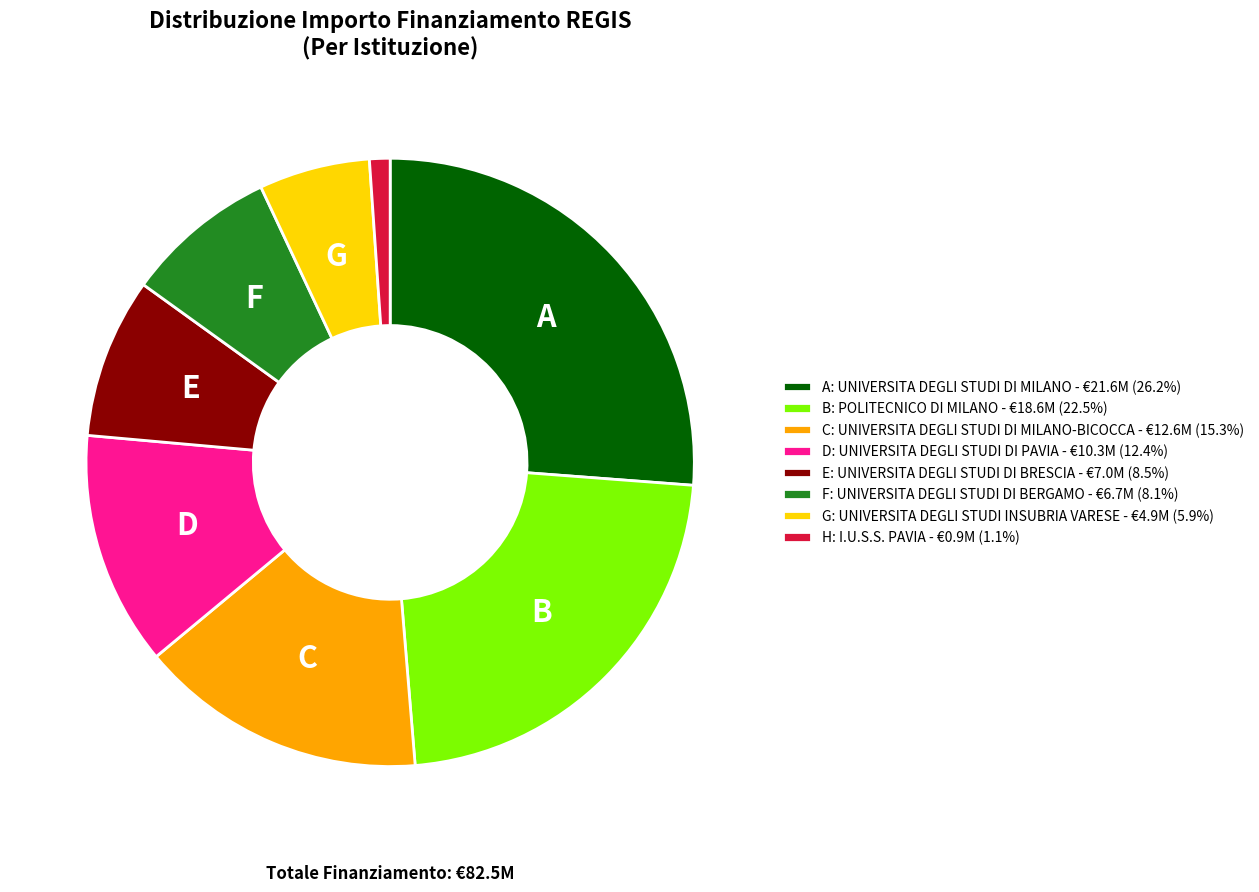

What is the ratio of the value at B: POLITECNICO DI MILANO - €18.6M (22.5%) to the value at A: UNIVERSITA DEGLI STUDI DI MILANO - €21.6M (26.2%)?

0.9